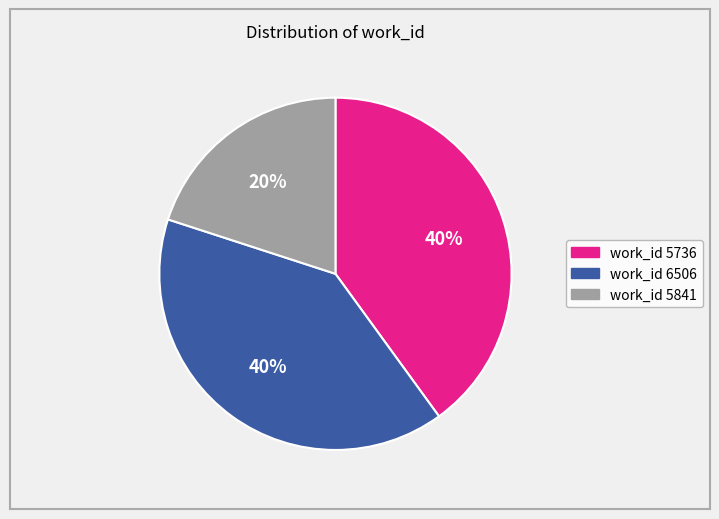

Is there a majority slice in this chart?

No